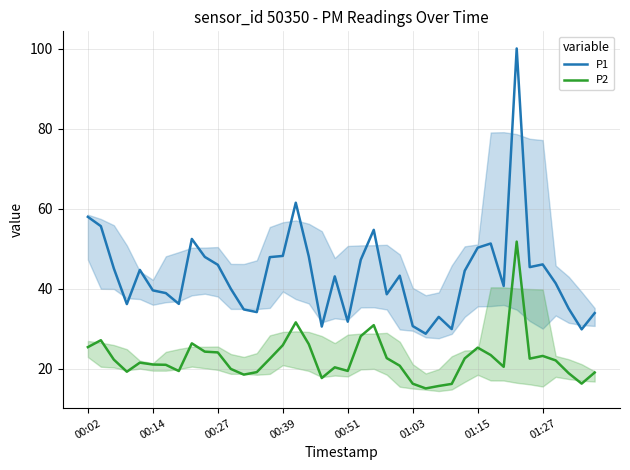

The P1 series shows 45.4 at 34. True or false?

True